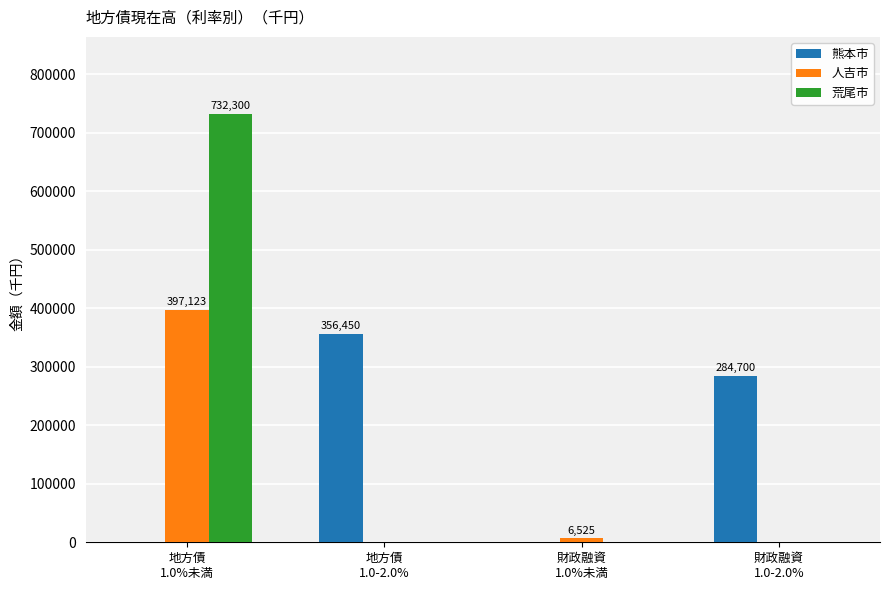

Which category has the highest value across all series?

地方債
1.0%未満